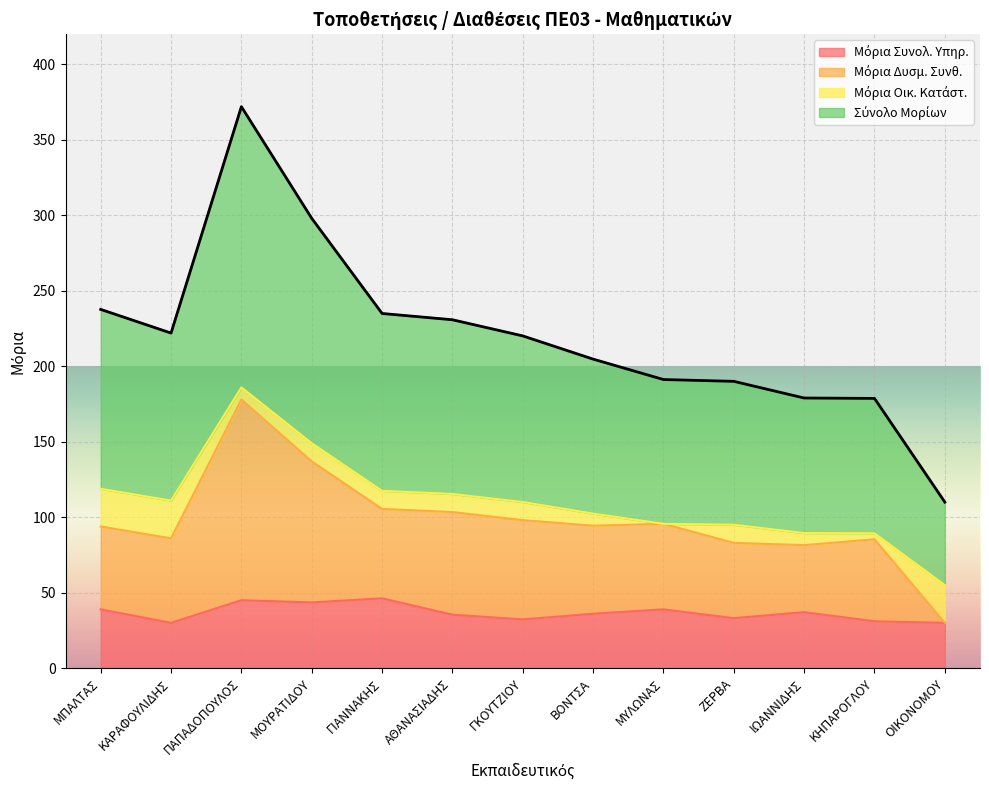

Where is the first local minimum for Μόρια Δυσμ. Συνθ.?

ΚΑΡΑΦΟΥΛΙΔΗΣ